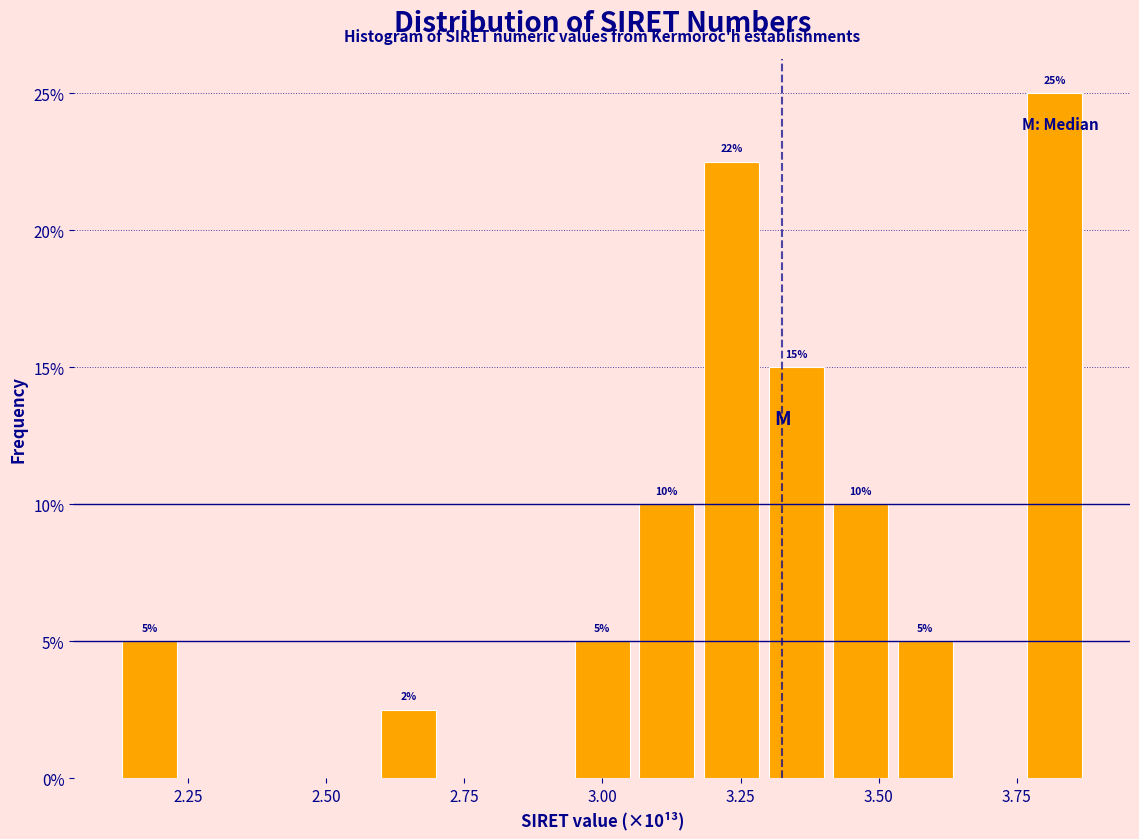

Around what value on the x-axis is the tallest bar? Give the approximate position of its centre, as read against the axis.

3.80